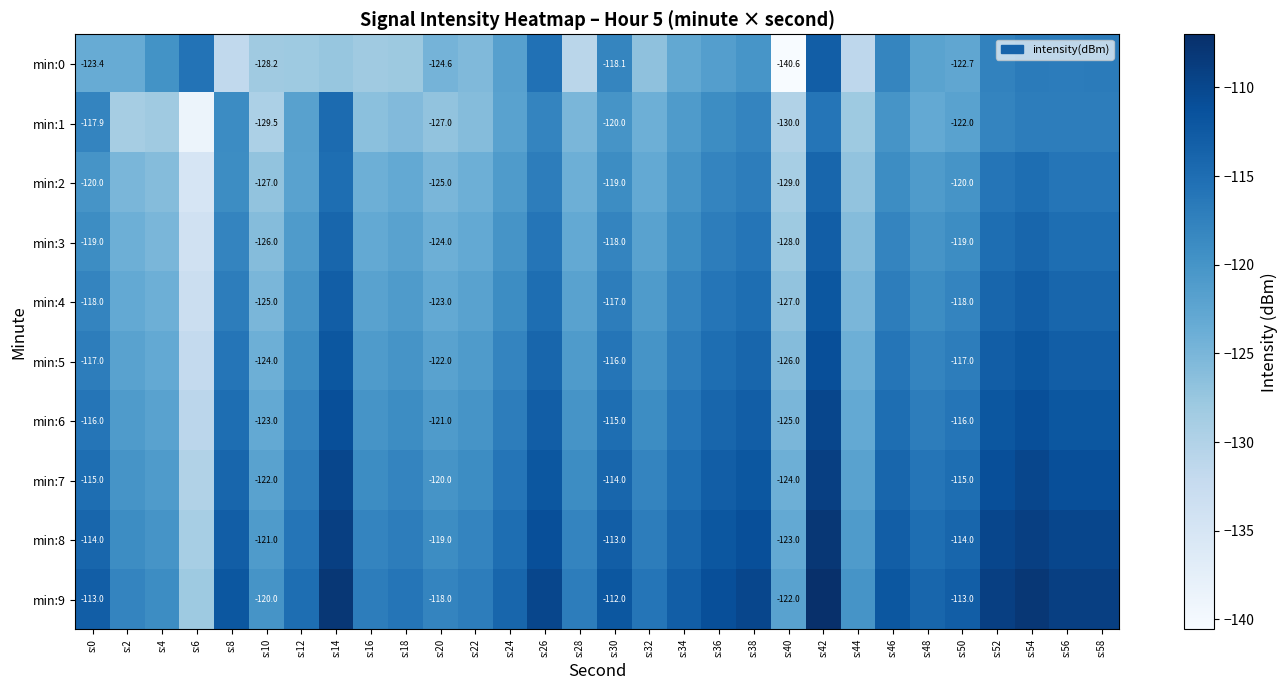

How many categories are shown in the chart?

30